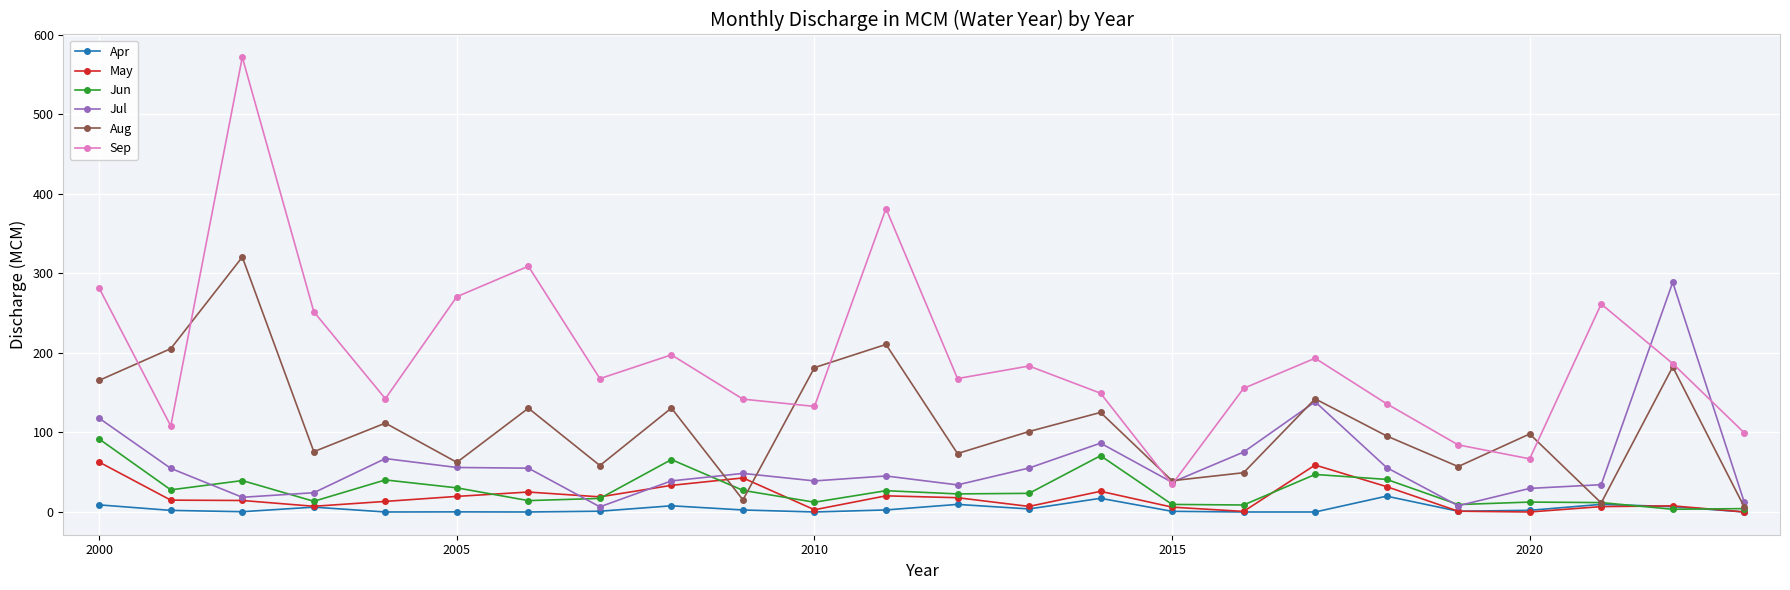

What is the highest value of the May series?

62.7